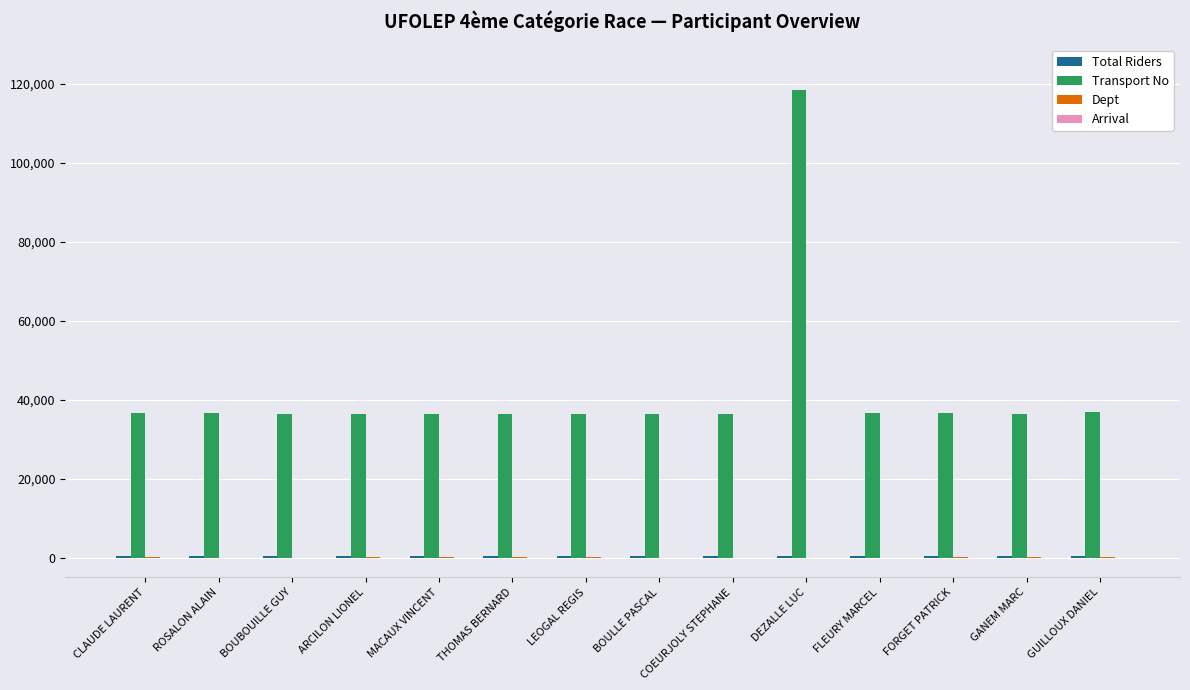

At which category is the sum across all series the highest?

DEZALLE LUC